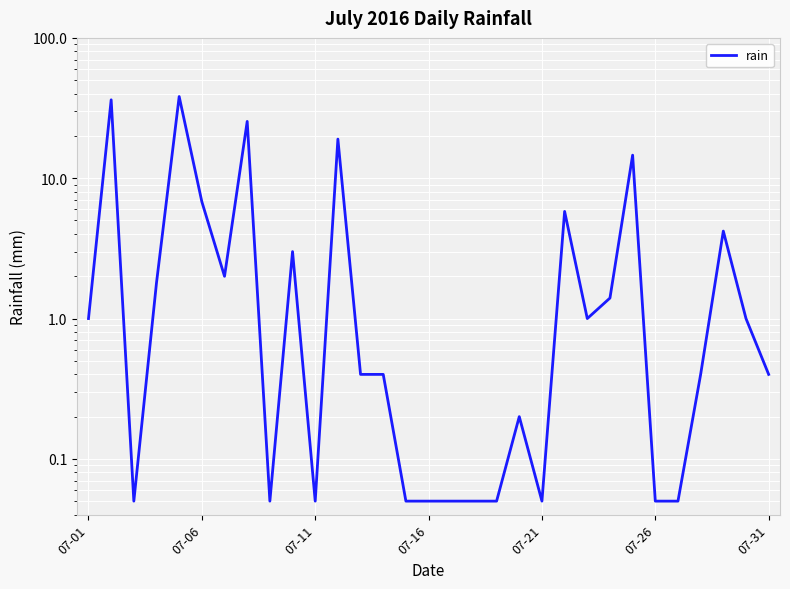

How many interior local valleys (lower than both neighbors) does the data have?

6